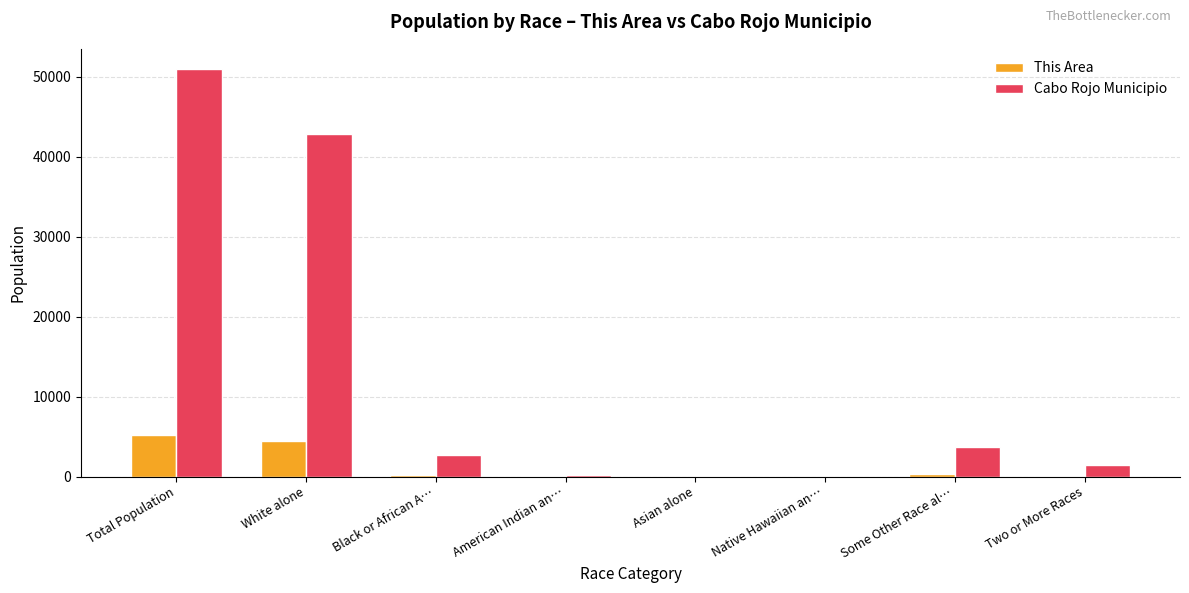

Is the value of This Area at Black or African A… greater than the value of Cabo Rojo Municipio at Some Other Race al…?

No